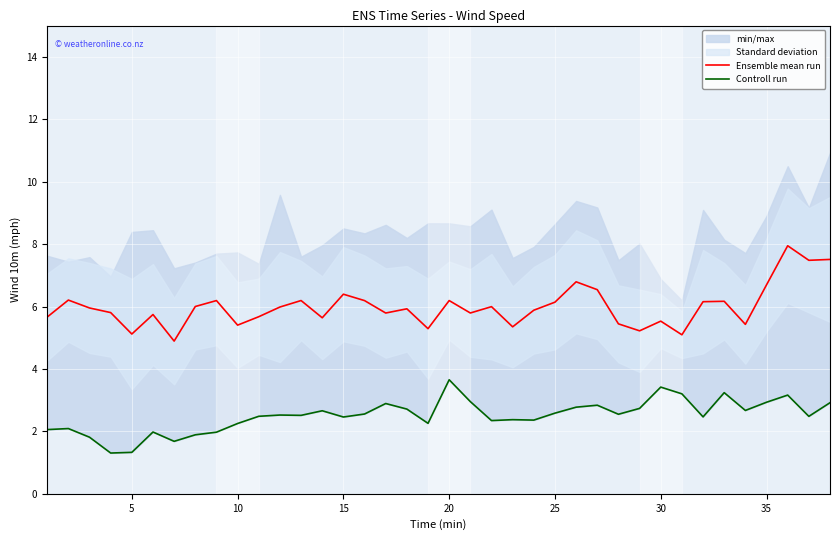

What is the difference between the maximum and second lowest values in the Ensemble mean run series?

2.9